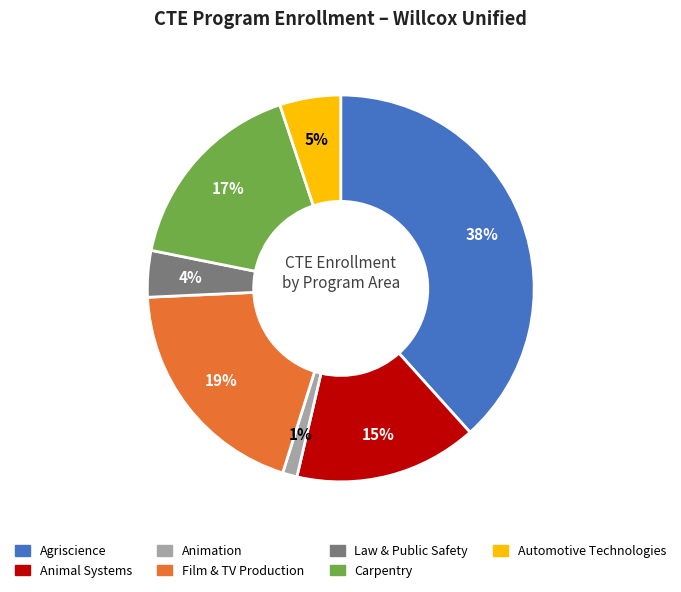

Does Film & TV Production account for over 50% of the chart?

No